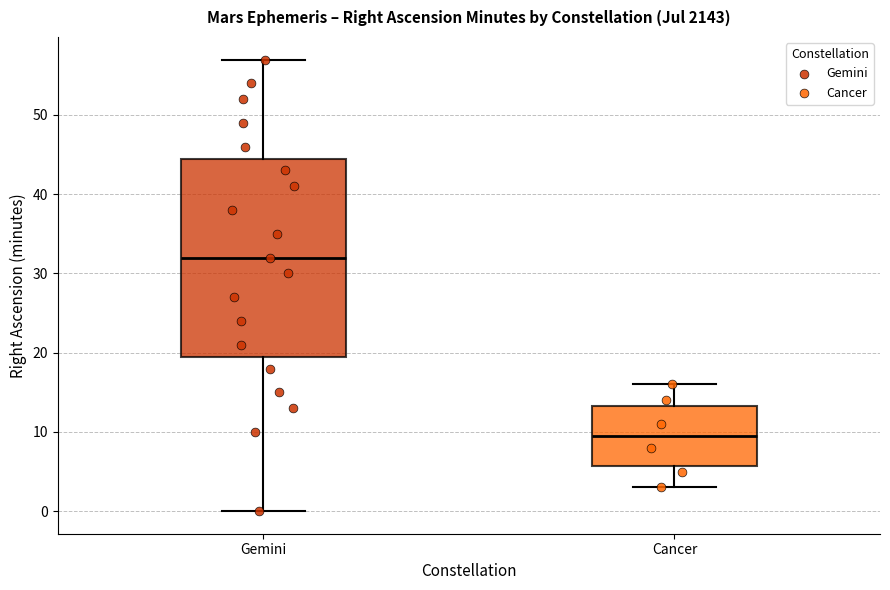

Reading left to right, read every box against the y-axis: the position of its median line, the range the box covers, and the ends of its whiskers. The values are not printed on the chart, so give them approximately, as read against the axis.

Gemini: median 32, box 20 to 45, whiskers 0 to 57
Cancer: median 10, box 6 to 13, whiskers 3 to 16